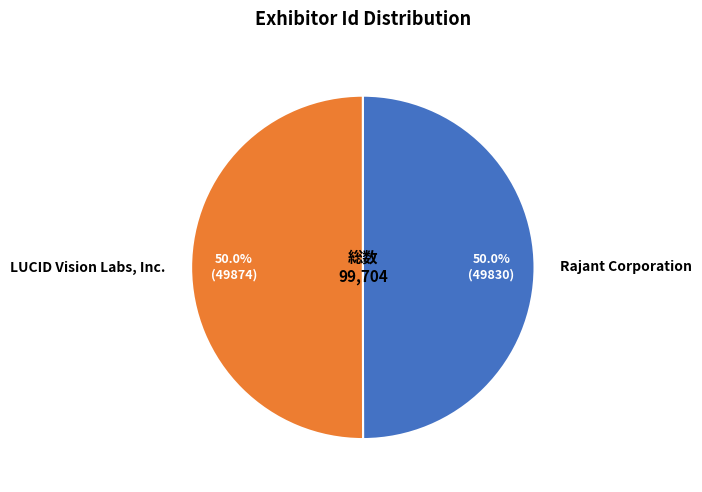

To the nearest percent, what is the combined percentage of LUCID Vision Labs, Inc. and Rajant Corporation?

100%